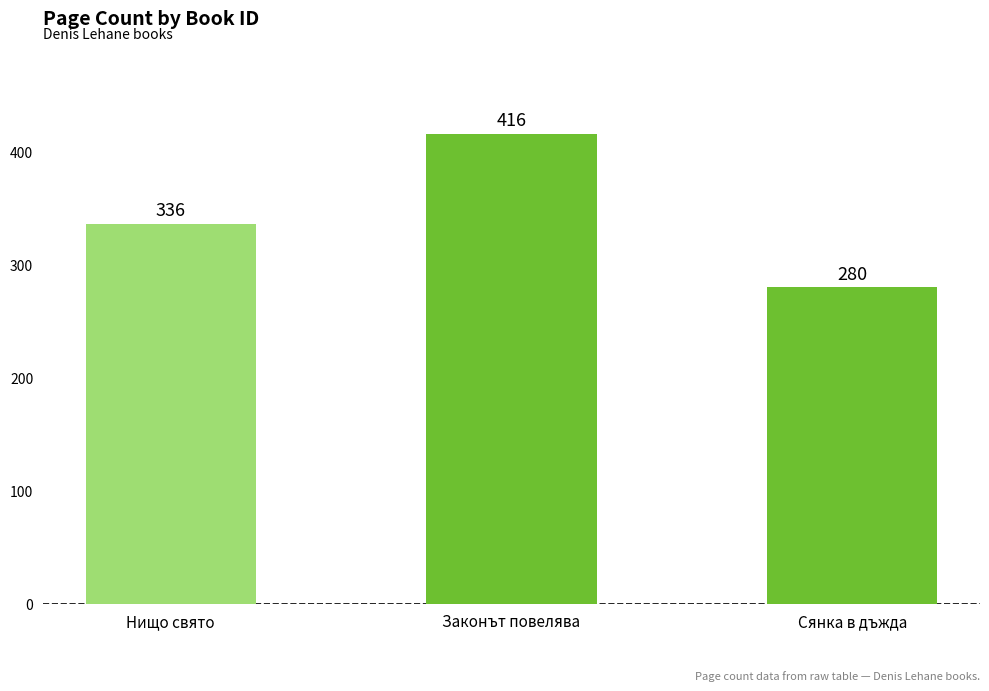

What is the average value?

344